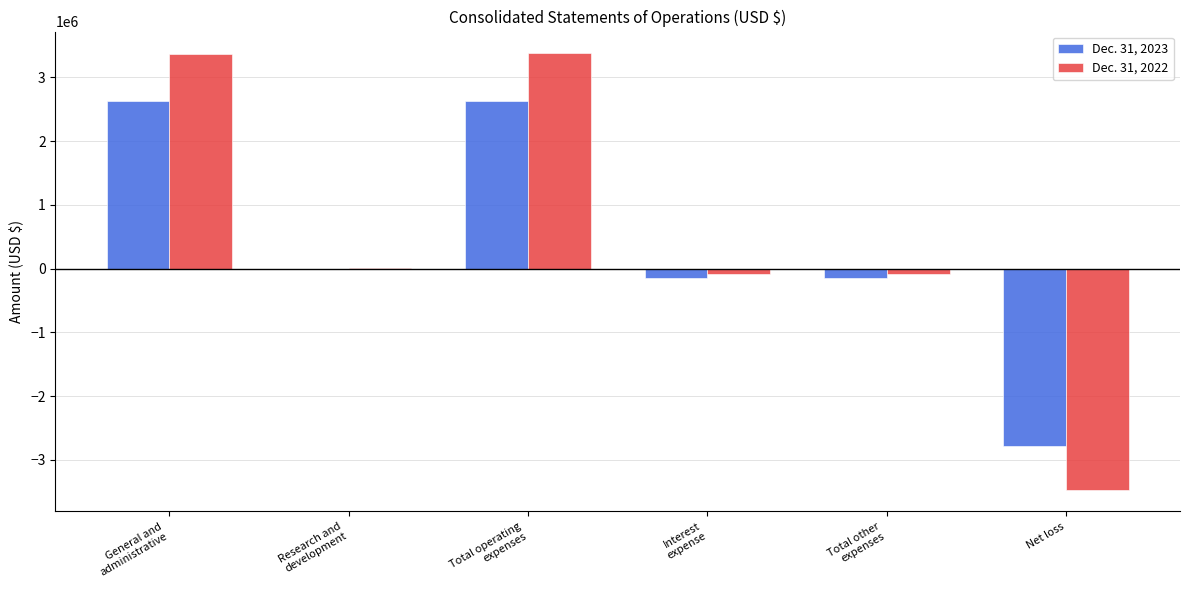

How many series are shown in this chart?

2